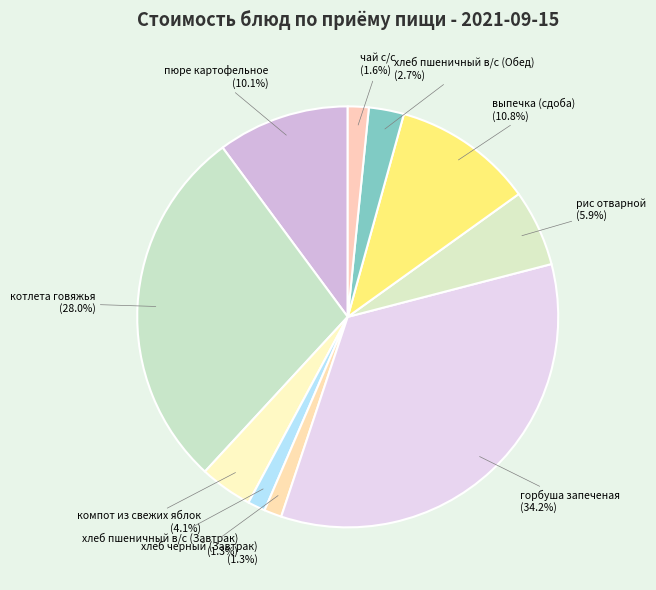

True or false: горбуша запеченая accounts for 48% of the total.

False